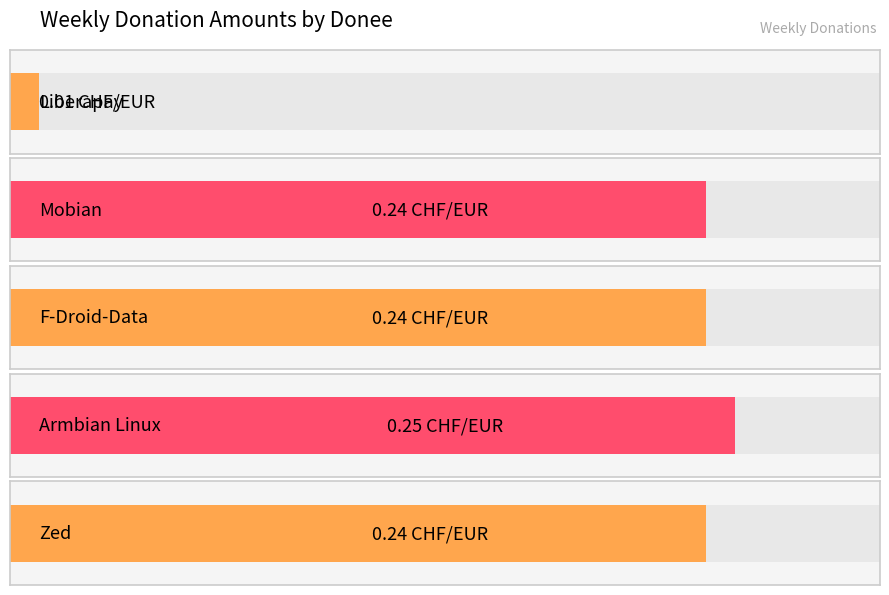

What is the average value?

0.2